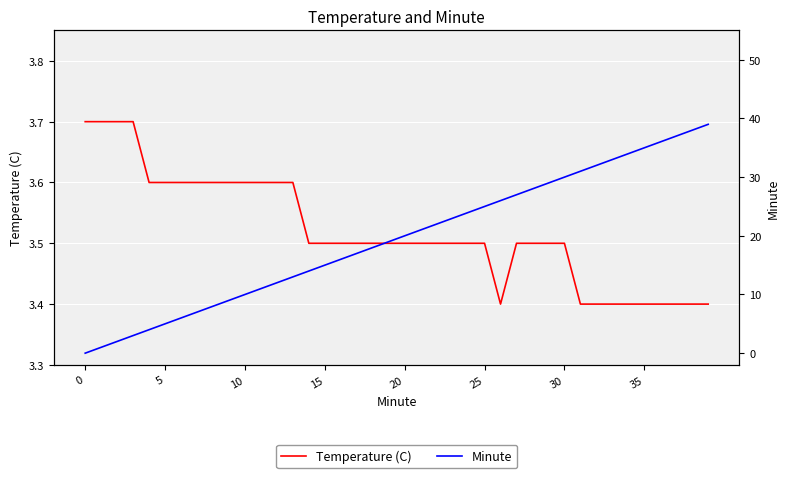

What is the lowest value of the Temperature (C) series?

3.4